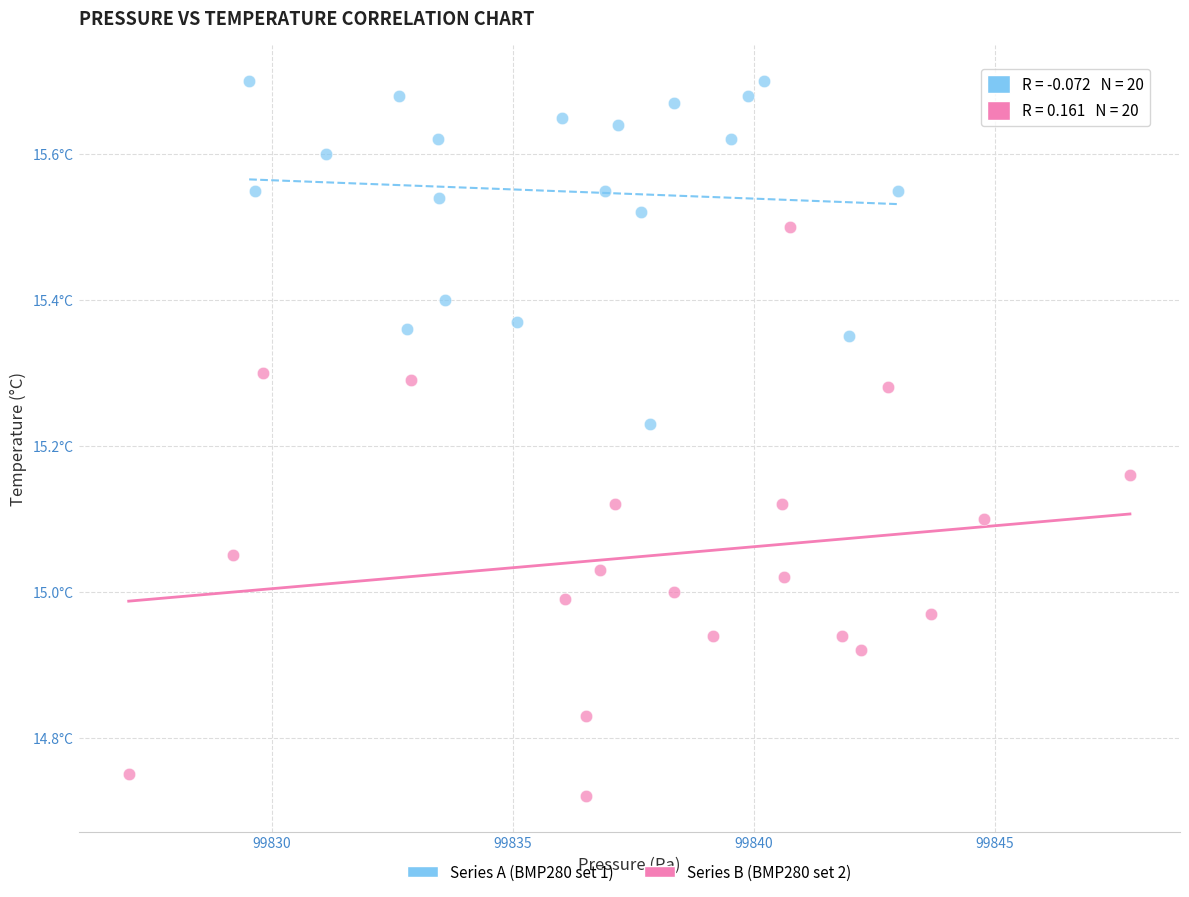

Which series contains the lowest Y value?

Series B (BMP280 set 2)